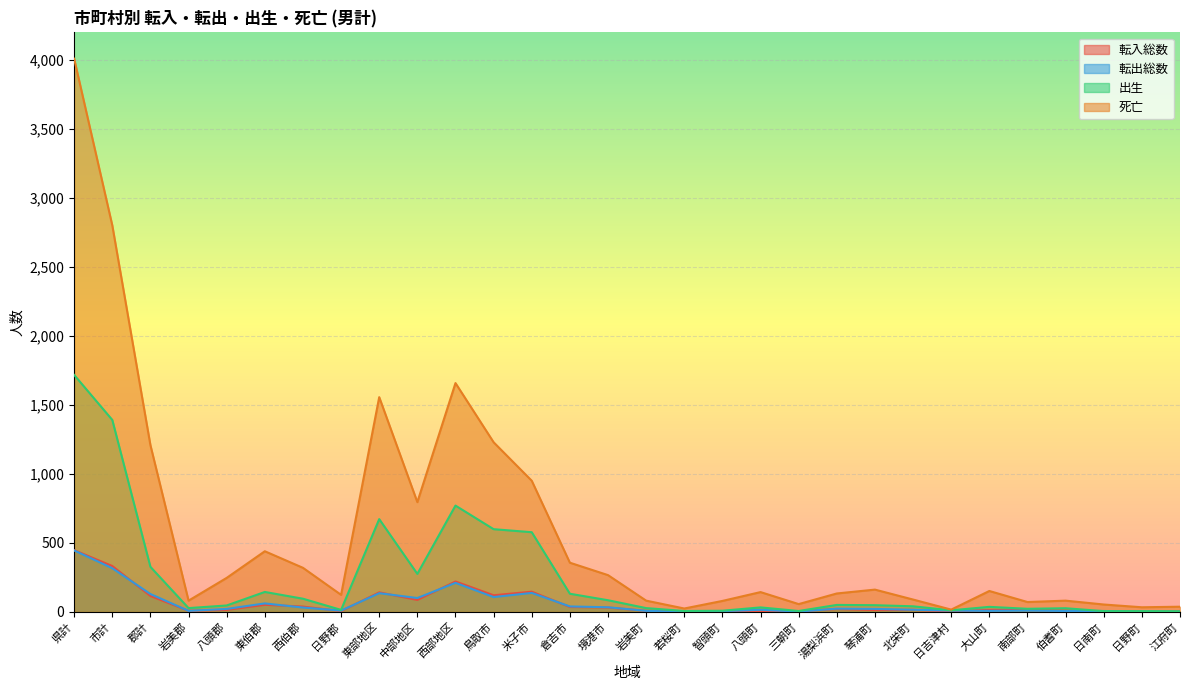

At which category does 転入総数 reach its first local valley?

岩美郡